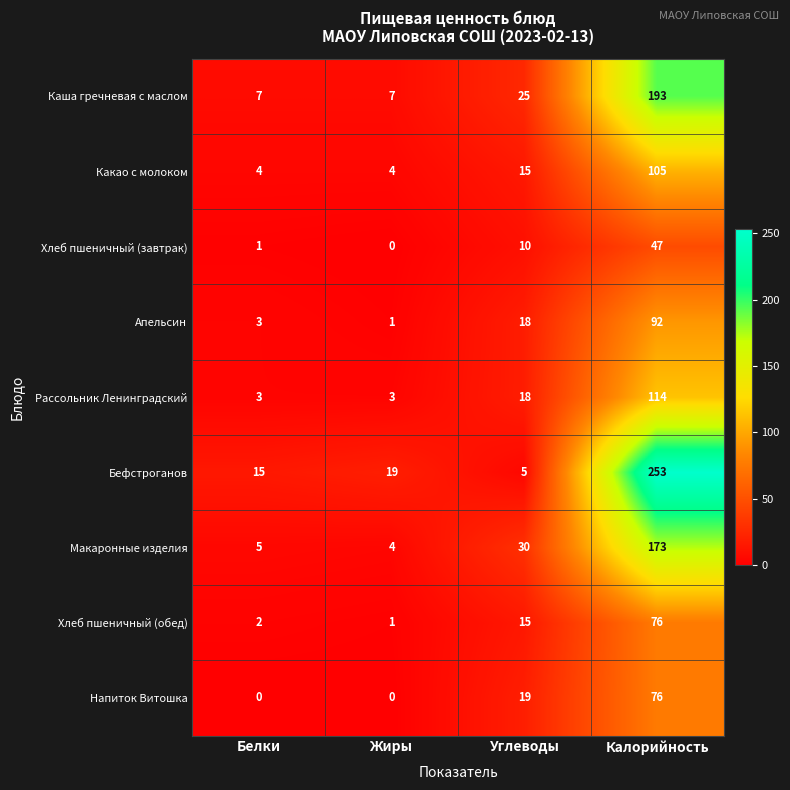

What is the difference between the highest and lowest values at Углеводы?

25